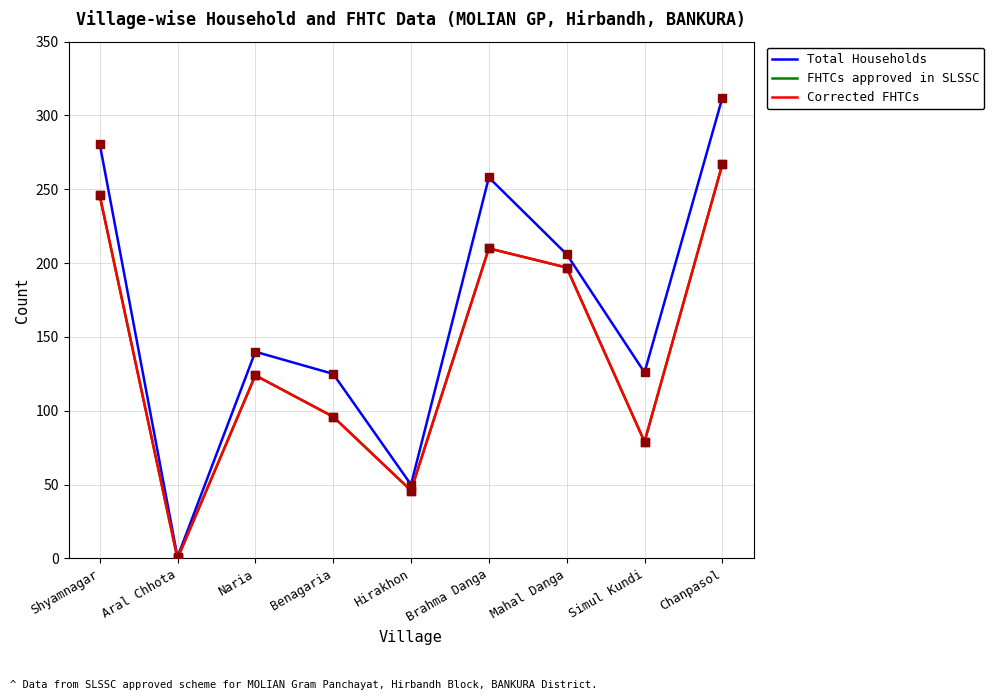

Is this an area chart (filled region under the line)?

No